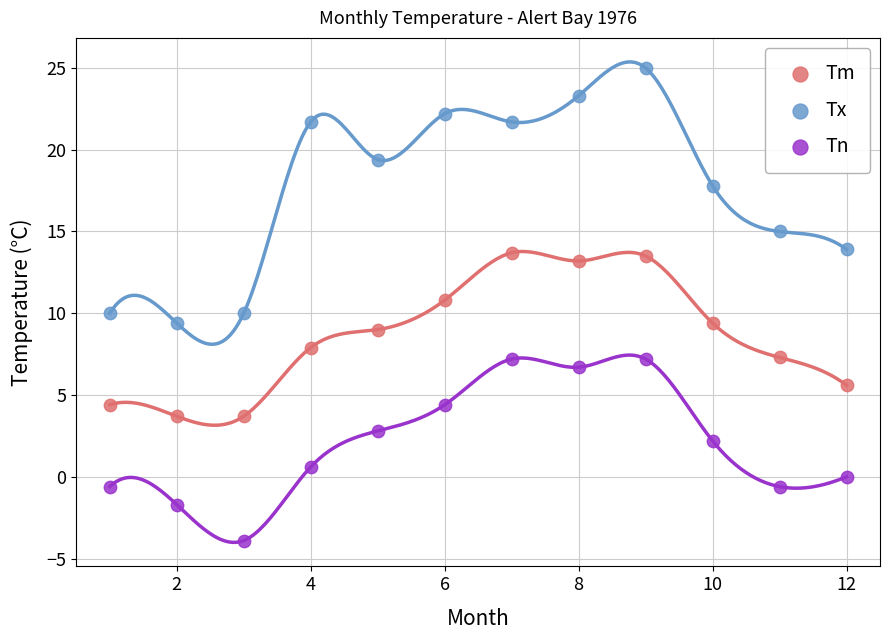

What are all the series names shown in the legend?

Tm, Tx, Tn